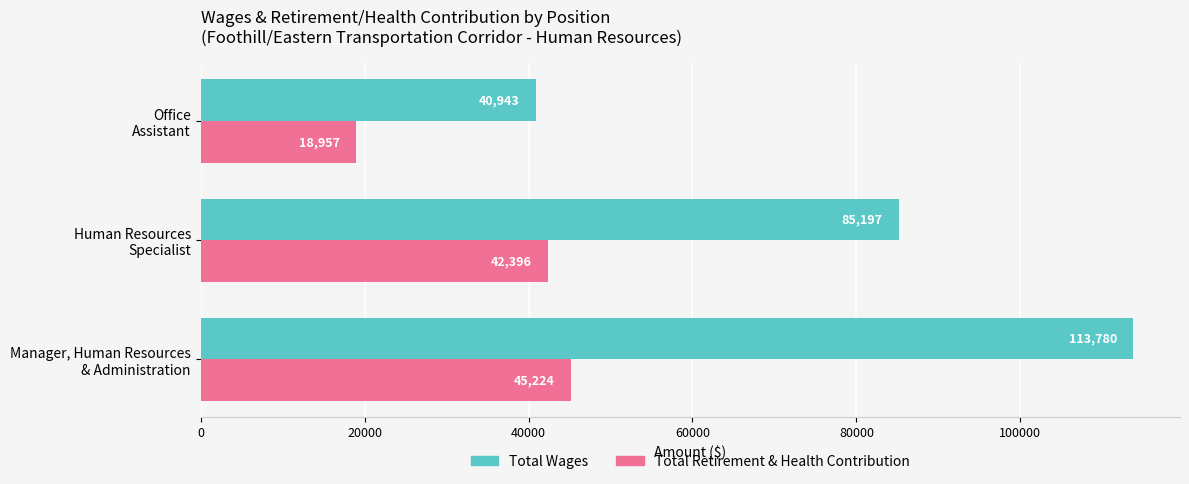

List the series in order of their overall mean, highest first.

Total Wages, Total Retirement & Health Contribution